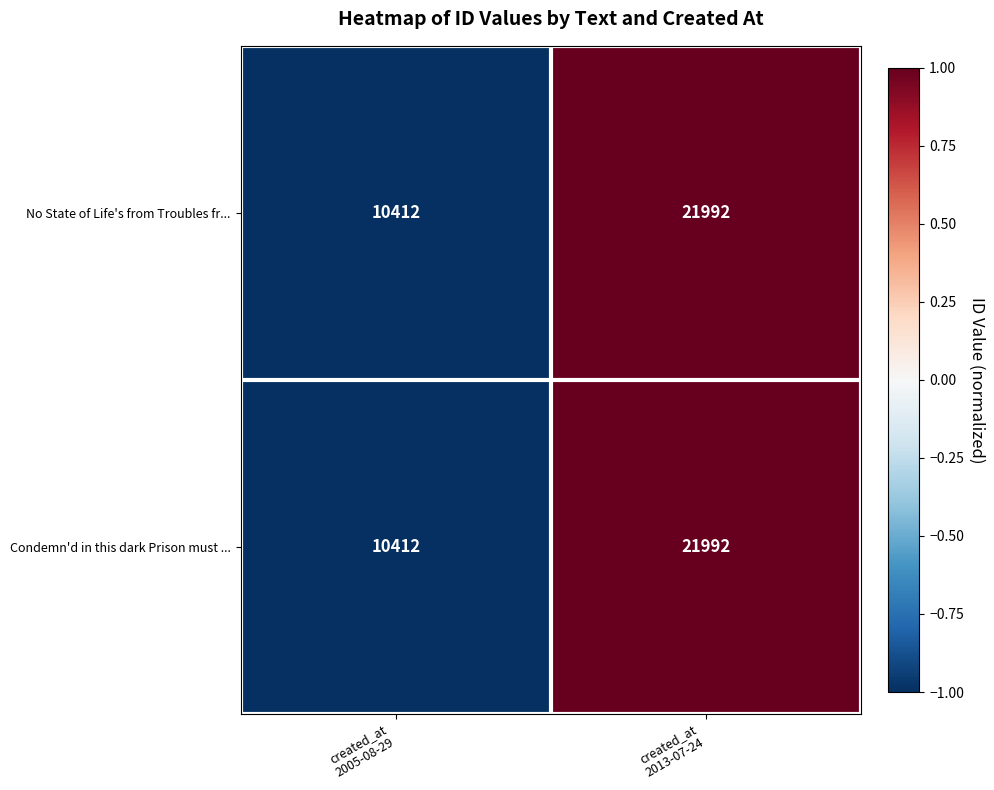

What is the highest value of the Condemn'd in this dark Prison must ... series?

21992